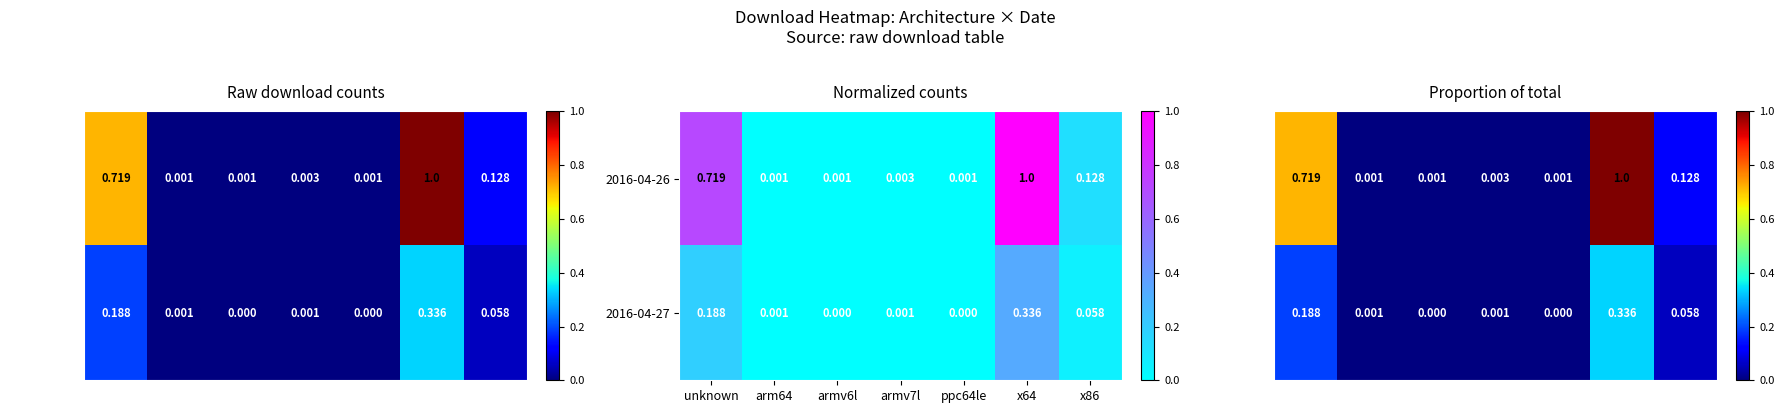

Where is 2016-04-27 nearest to the value 0?

ppc64le